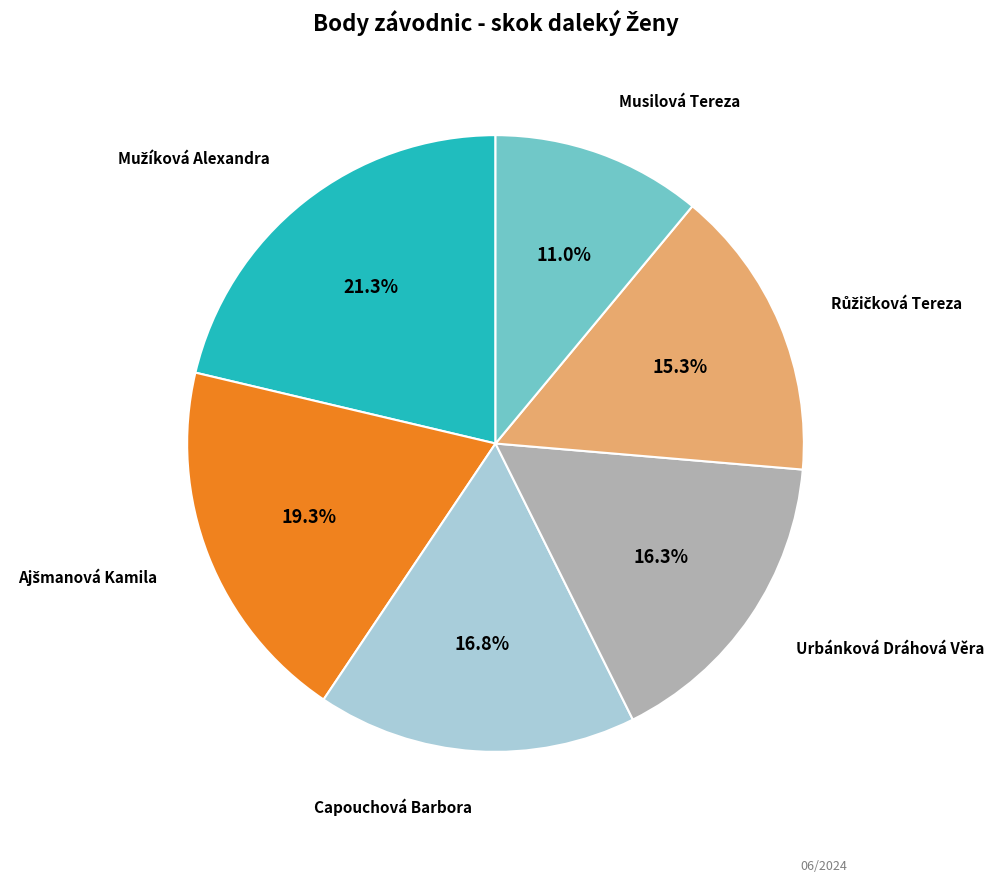

How many segments does this pie chart have?

6